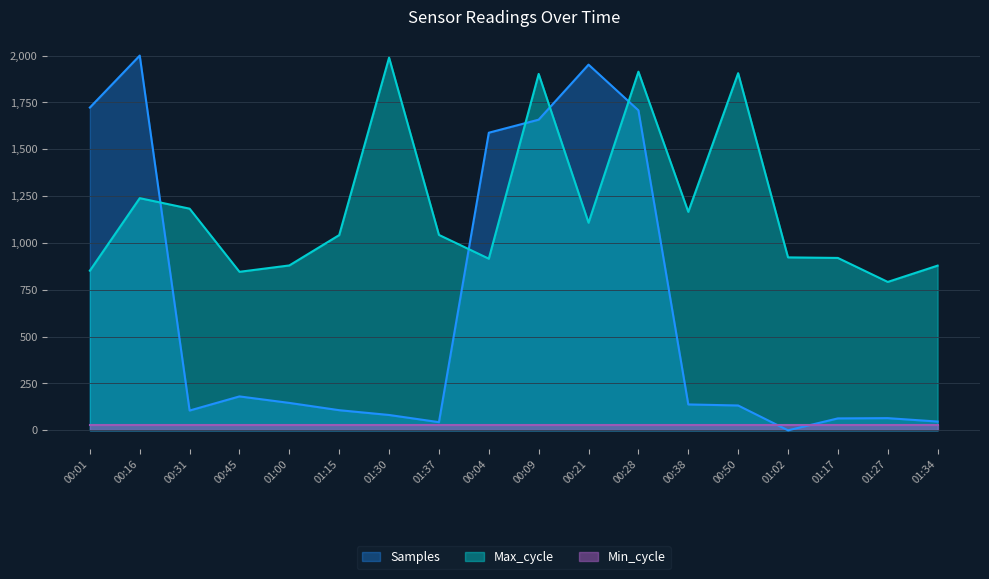

What is the lowest value of the Max_cycle series?

792.0